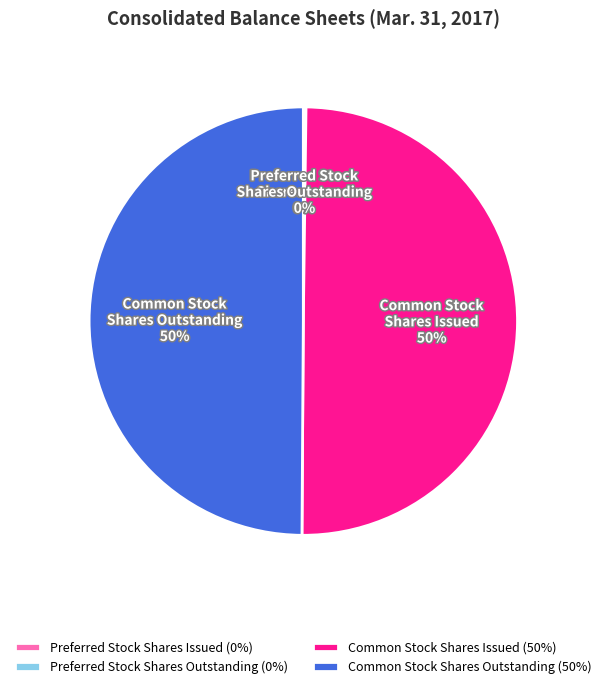

What percentage is the Common Stock Shares Issued slice, to the nearest percent?

50%